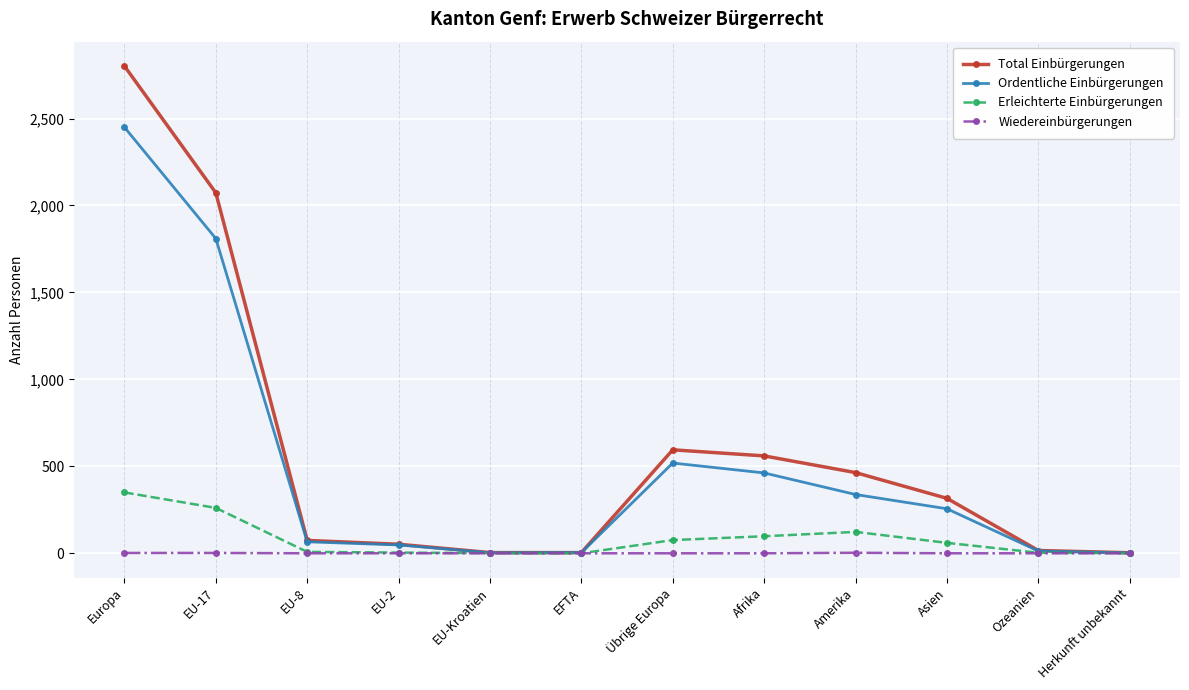

How many data points in Total Einbürgerungen are less than 316?

6